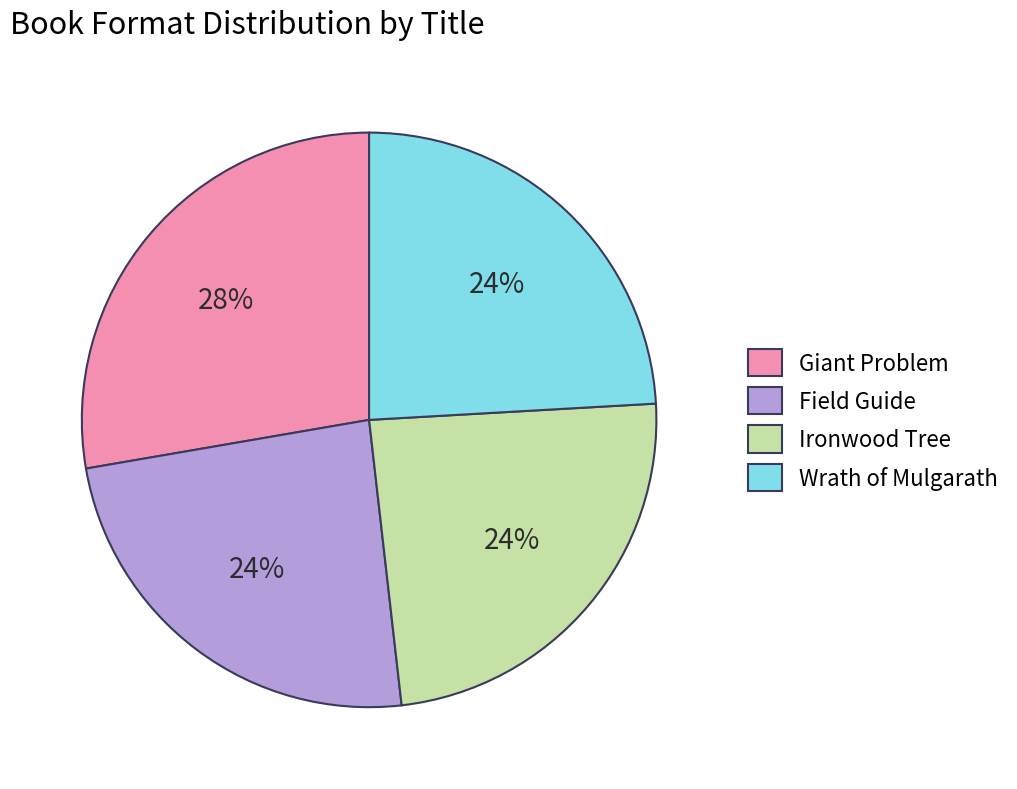

Is there any slice that represents more than half of the pie?

No